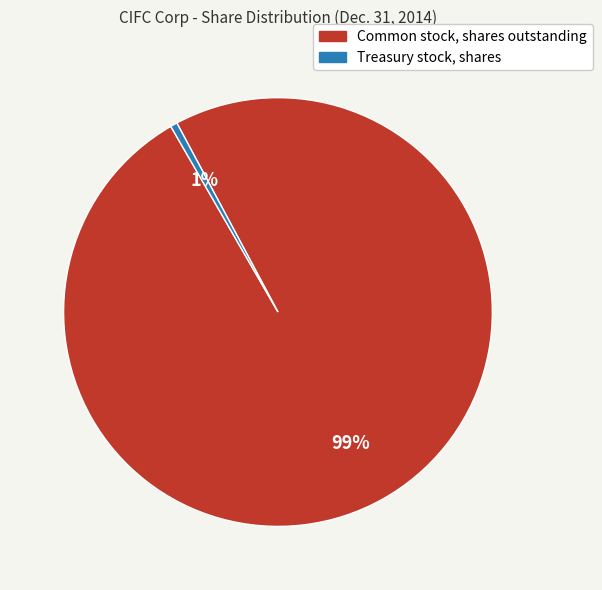

What is the largest slice in the pie chart?

Common stock, shares outstanding